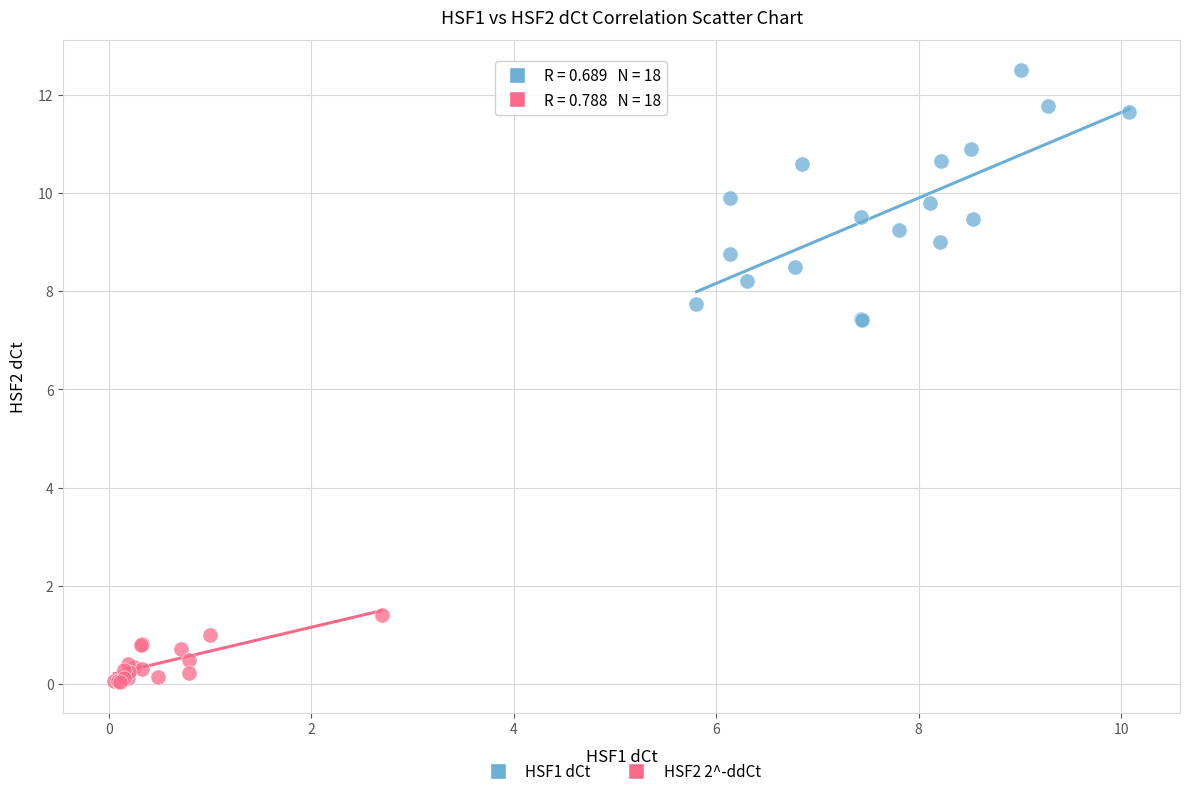

Which series reaches the minimum Y coordinate?

HSF2 2^-ddCt